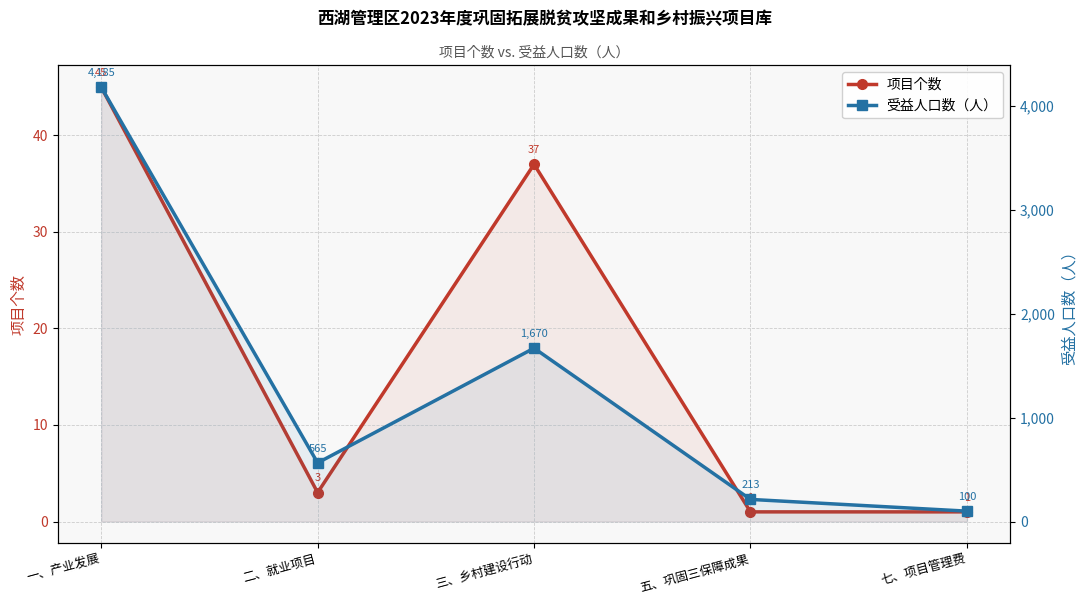

List the series in order of their overall mean, highest first.

受益人口数（人）, 项目个数